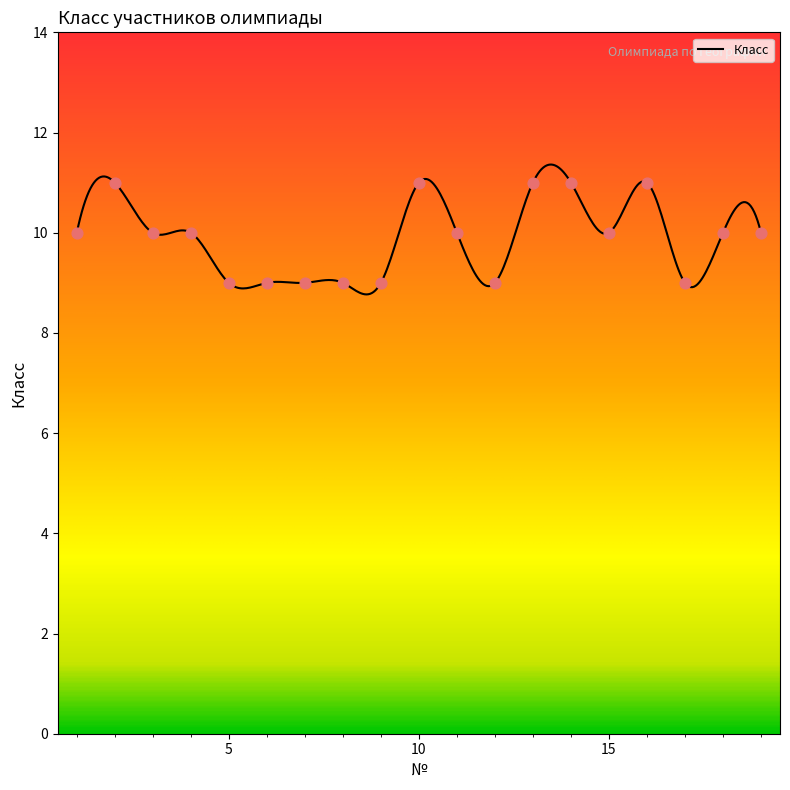

What is the ratio of the value at 18 to the value at 10?

0.9